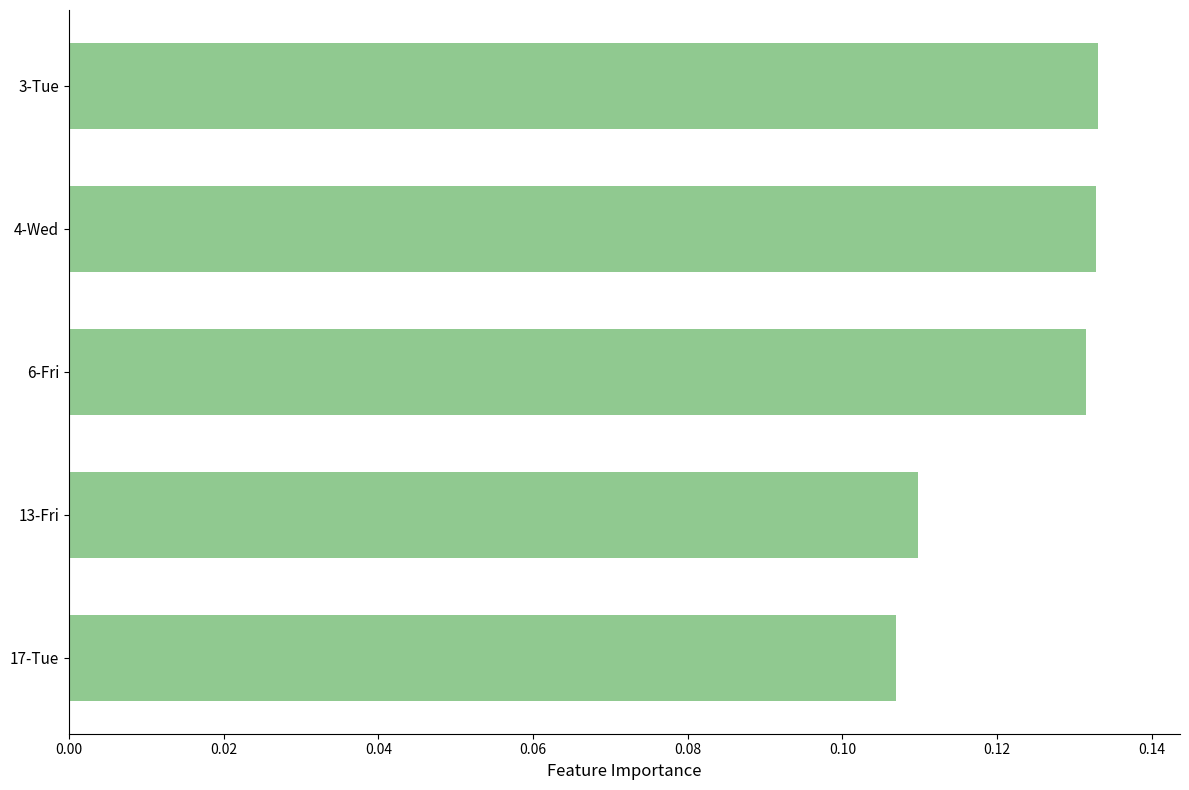

The chart shows a value of 0.0 at 4-Wed. True or false?

False